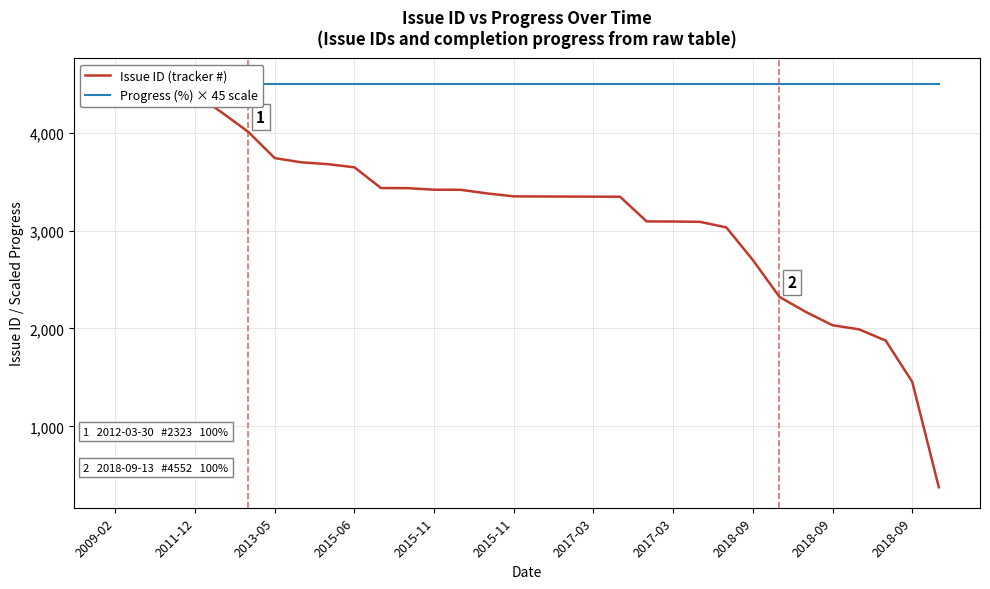

What is the sum of the Progress (%) × 45 scale values at 25 and 15?

9000